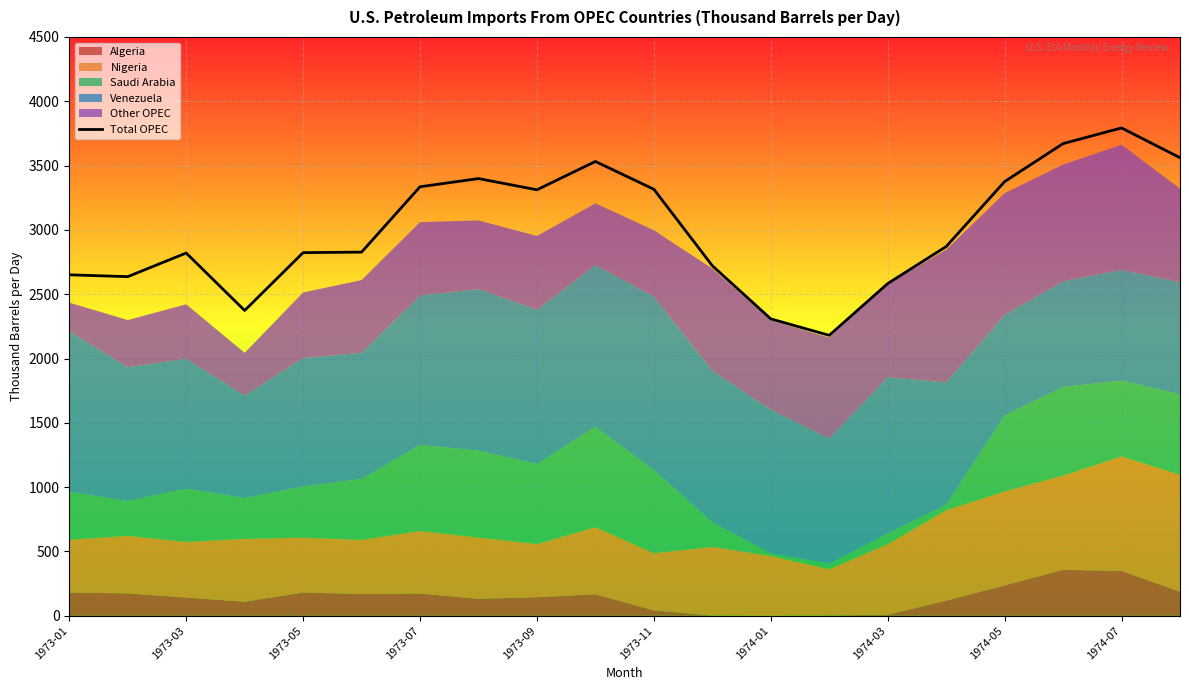

True or false: the data has more than 0 interior local peaks.

True